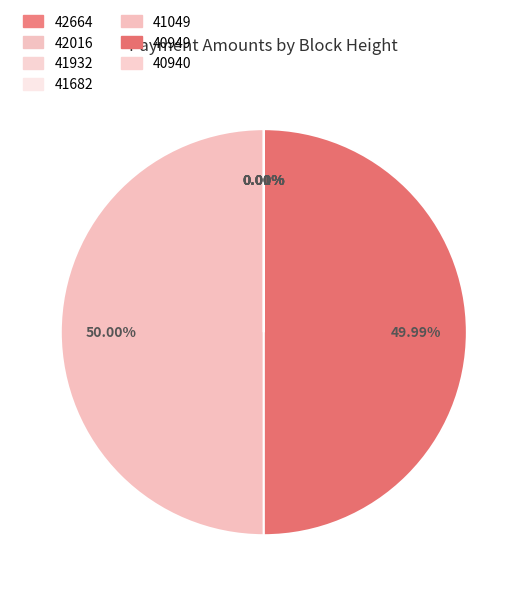

True or false: 41932 accounts for 1% of the total.

False